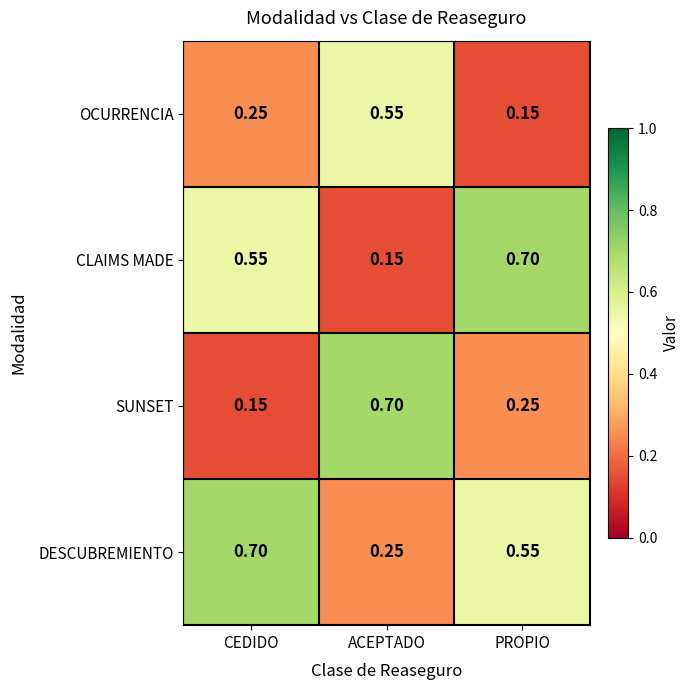

Which series has the largest total across all categories?

DESCUBREMIENTO